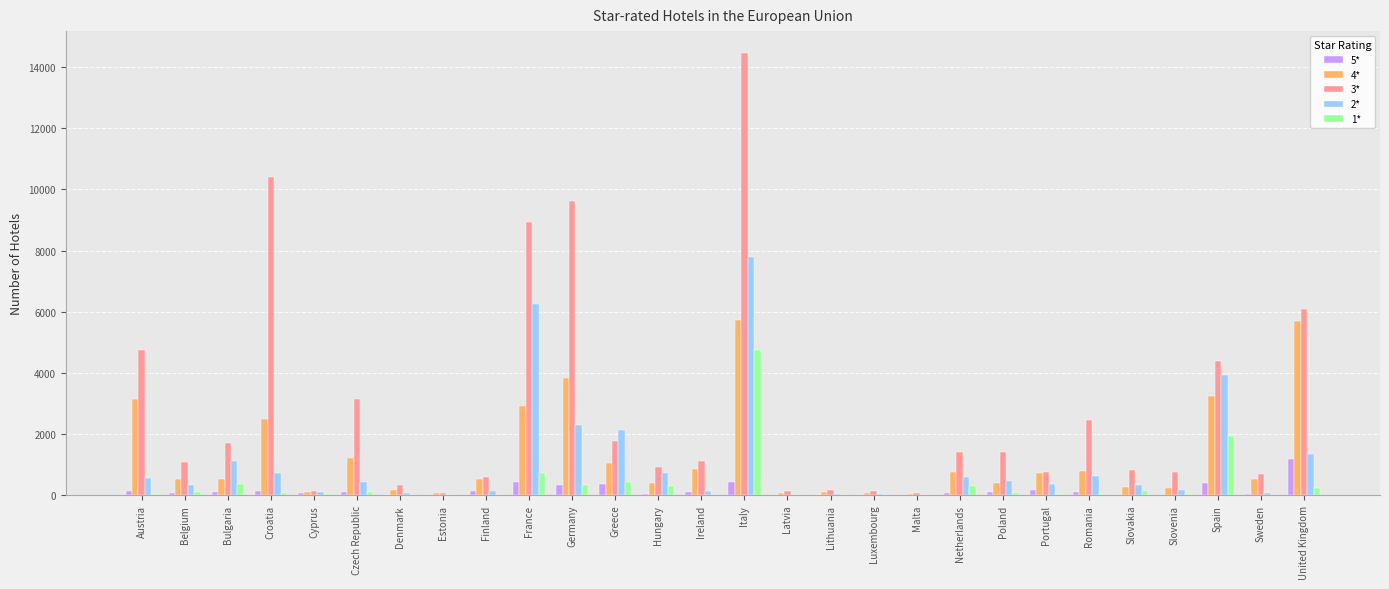

Are the bars horizontal?

No